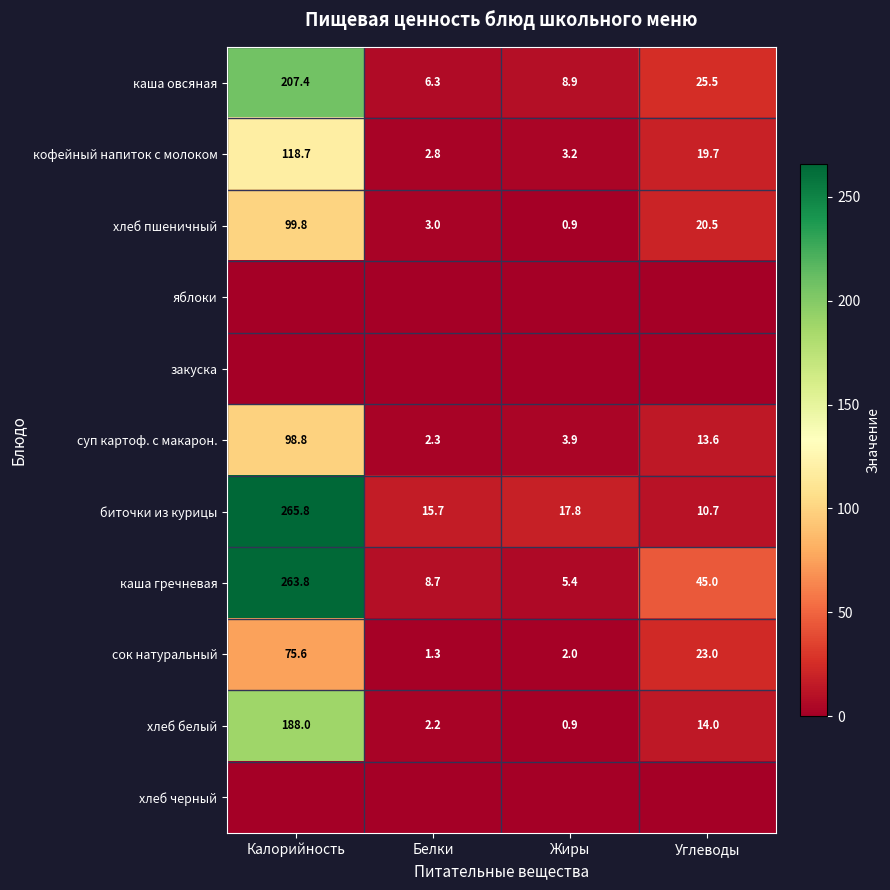

True or false: каша гречневая has a value of 5.4 at Жиры.

True